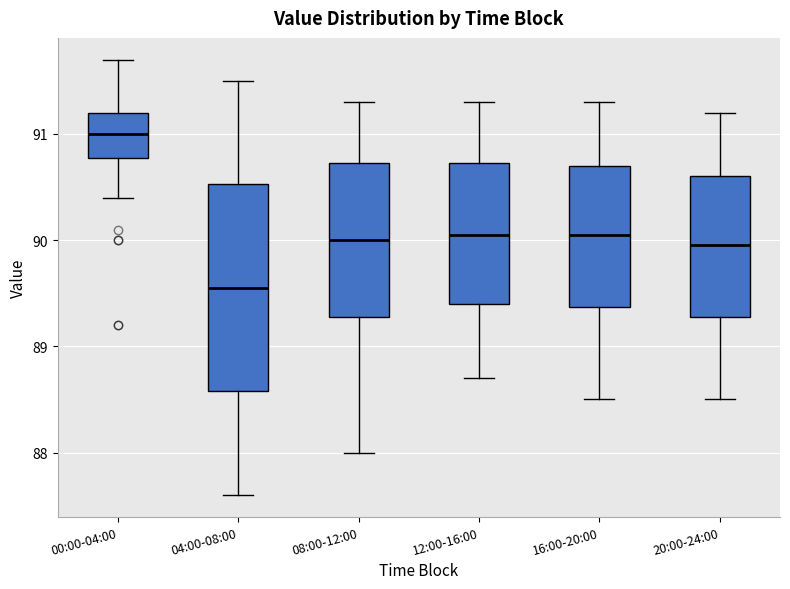

Which box is the tallest, from its lower edge to its upper edge?

04:00-08:00